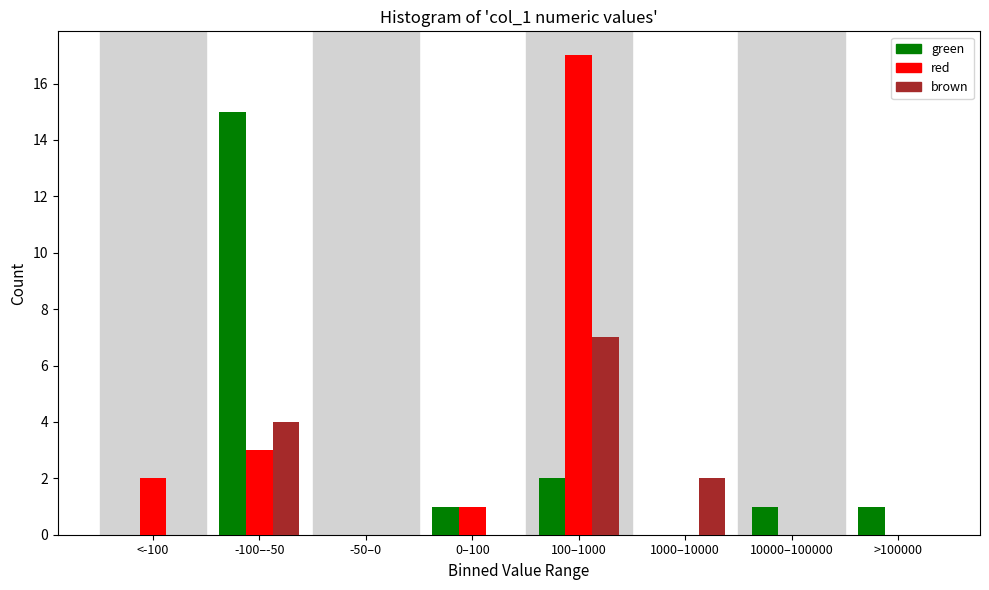

Reading left to right, list all the values displayed in this chart.

green: <-100=0	-100–-50=15	-50–0=0	0–100=1	100–1000=2	1000–10000=0	10000–100000=1	>100000=1
red: <-100=2	-100–-50=3	-50–0=0	0–100=1	100–1000=17	1000–10000=0	10000–100000=0	>100000=0
brown: <-100=0	-100–-50=4	-50–0=0	0–100=0	100–1000=7	1000–10000=2	10000–100000=0	>100000=0